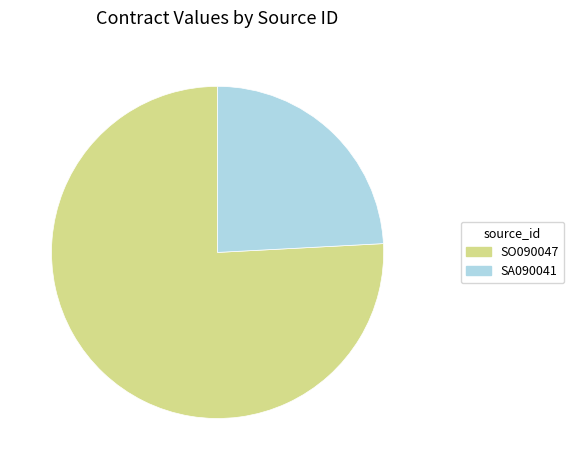

True or false: SA090041 accounts for 24% of the total.

True